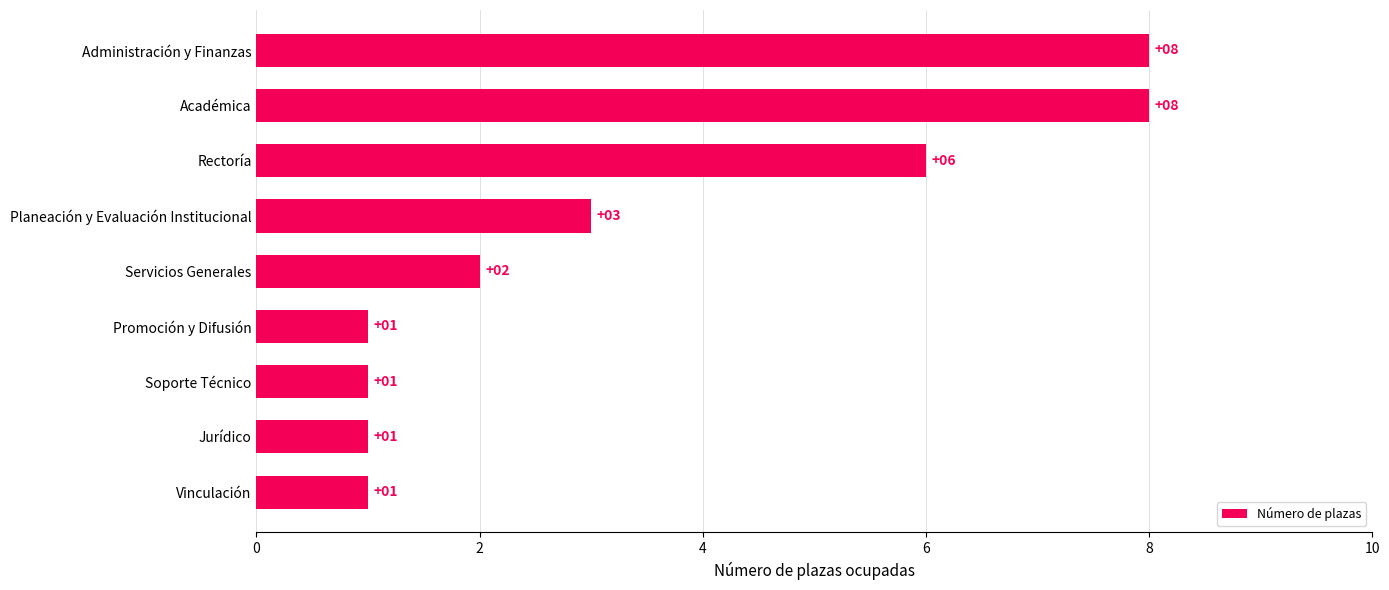

What is the change in value from Planeación y Evaluación Institucional to Académica?

+5